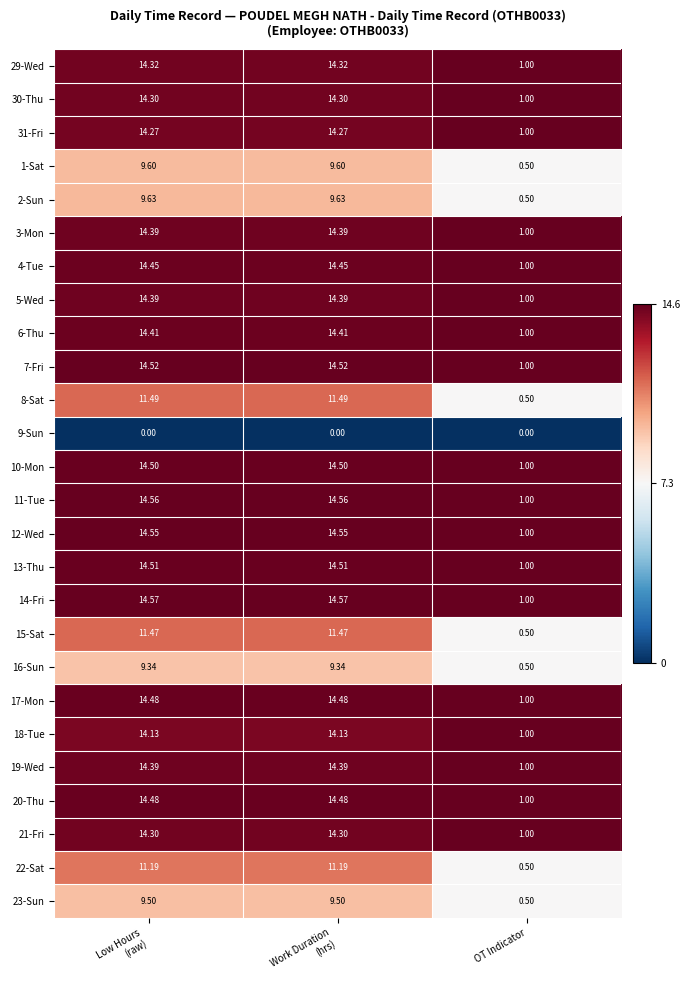

Which category has the lowest value in the 30-Thu series?

OT Indicator